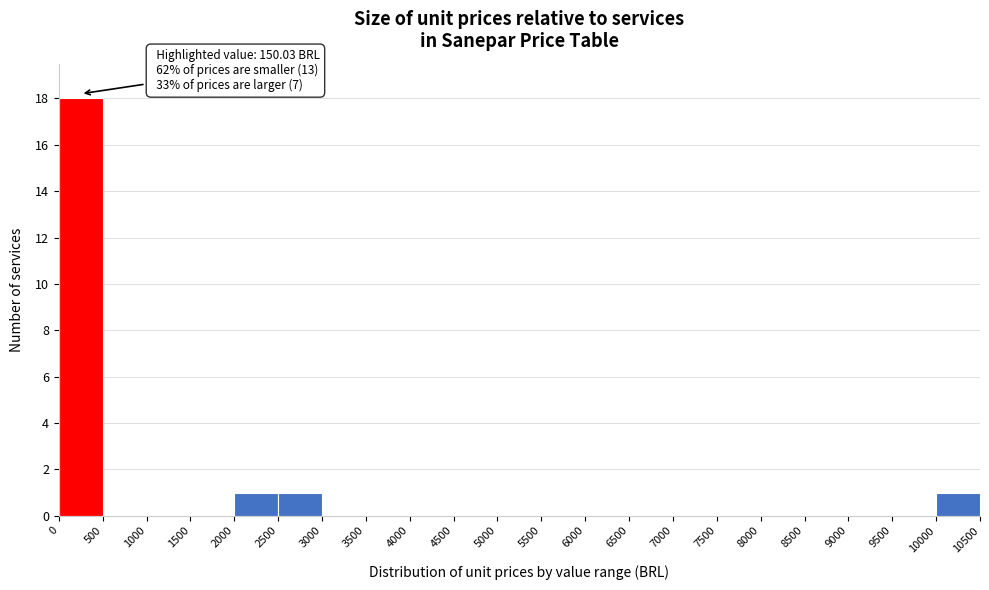

Over which range of the x-axis is the bar tallest?

0 to 500